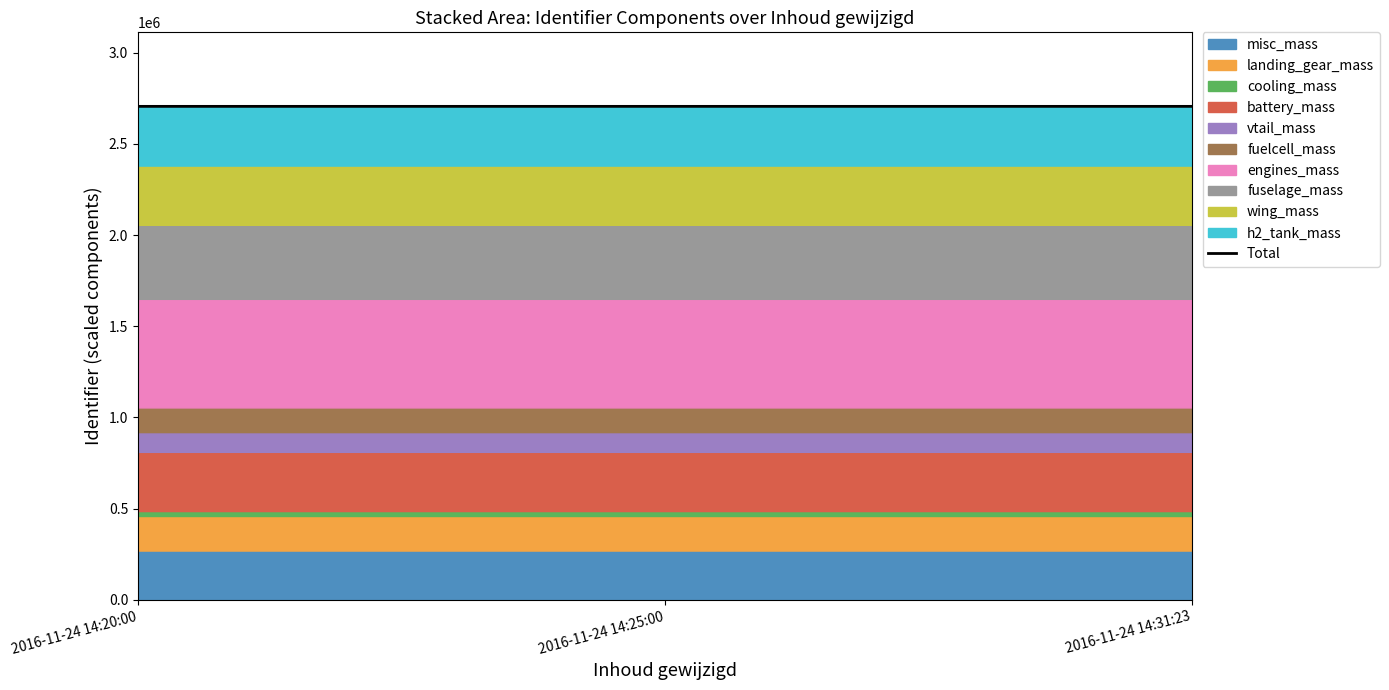

What is the sum of all values?

8116272.0